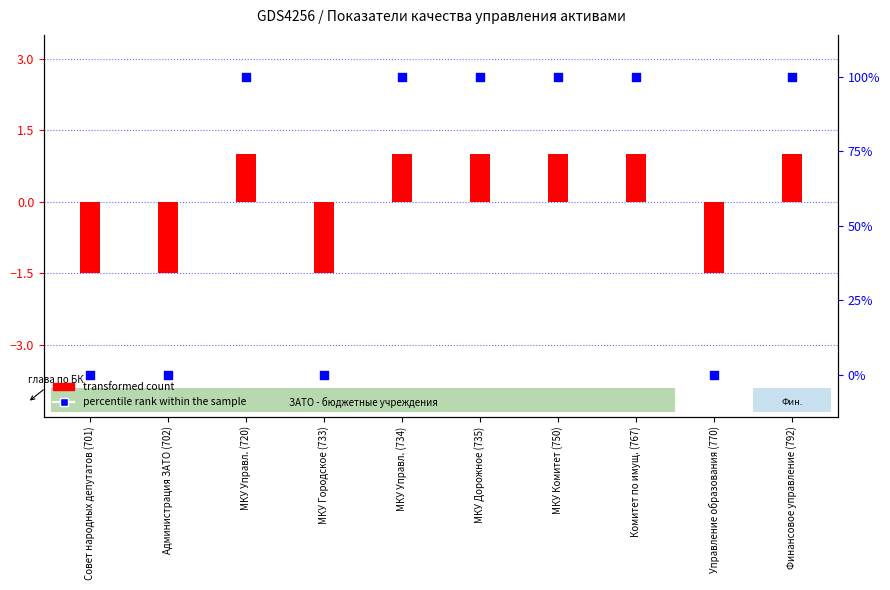

Which series has the widest spread of Y values?

percentile rank within the sample